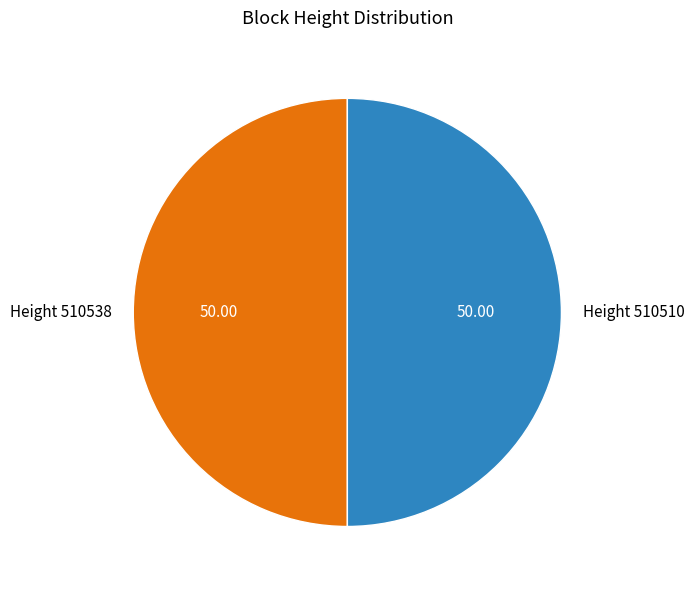

Approximately how many times larger is the value at Height 510510 compared to Height 510538?

1.0